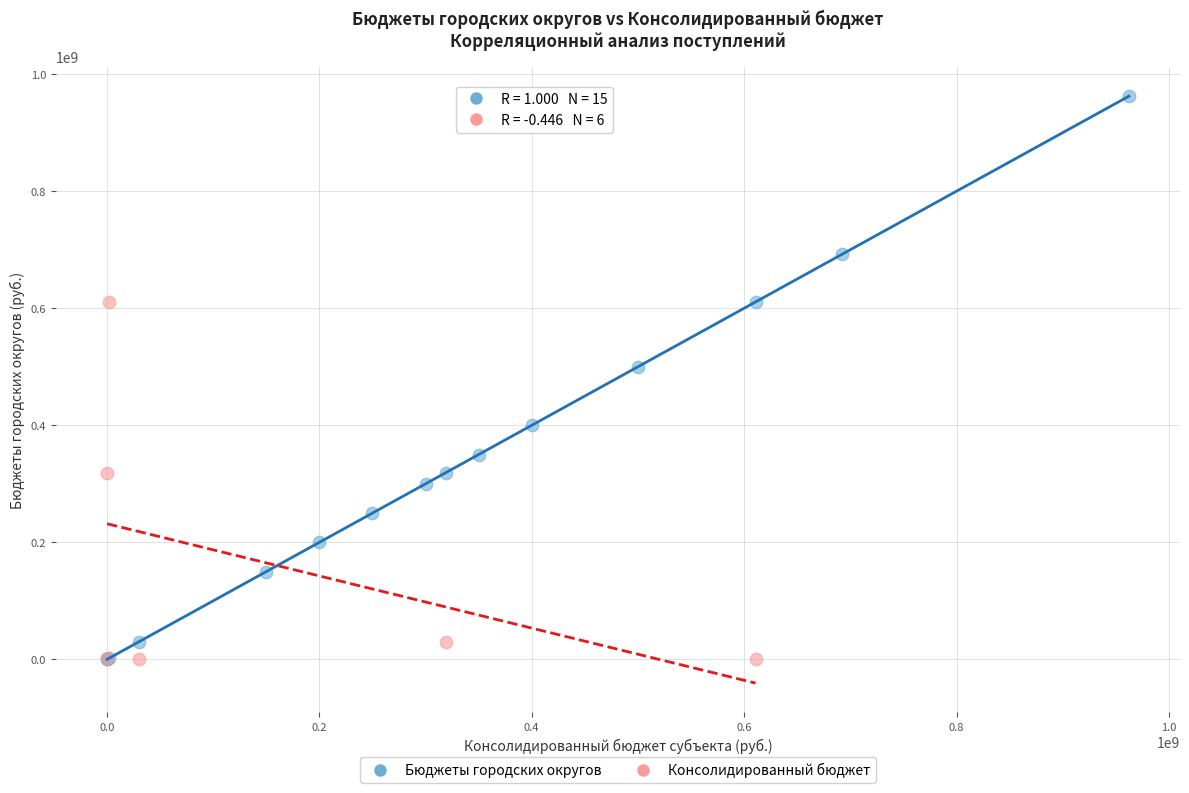

Which series reaches the maximum Y coordinate?

Бюджеты городских округов